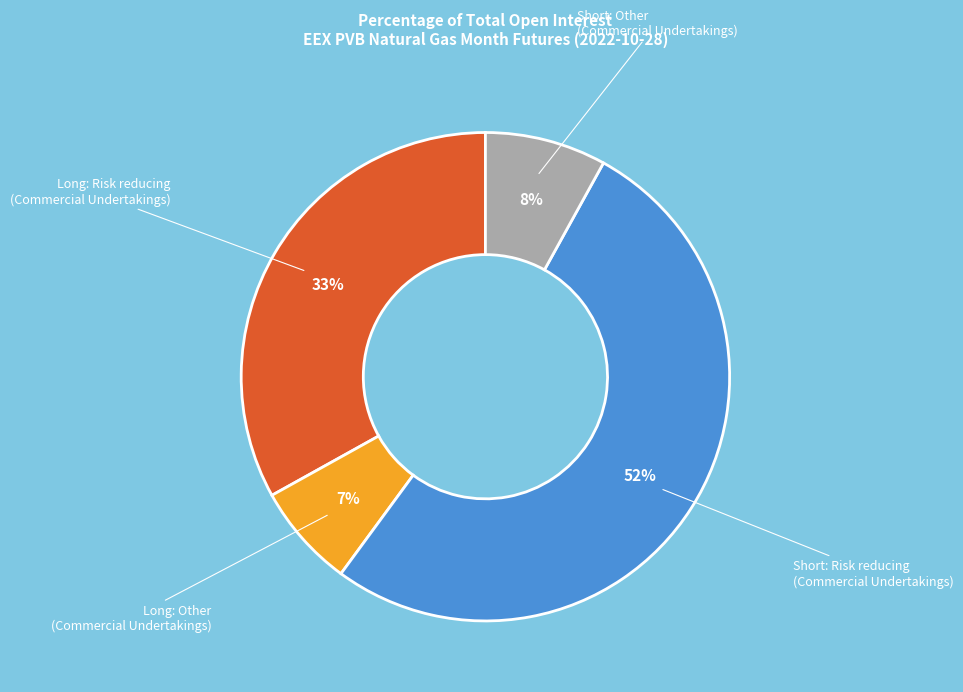

Between Short: Other (Commercial Undertakings) and Long: Risk reducing (Commercial Undertakings), which is larger?

Long: Risk reducing (Commercial Undertakings)